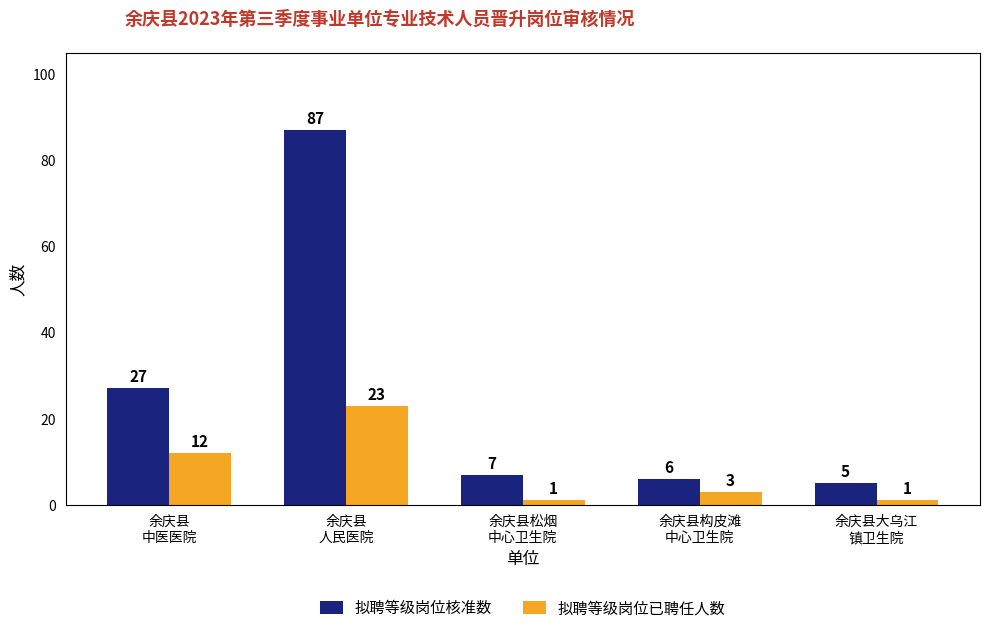

Which series has the widest spread of values?

拟聘等级岗位核准数